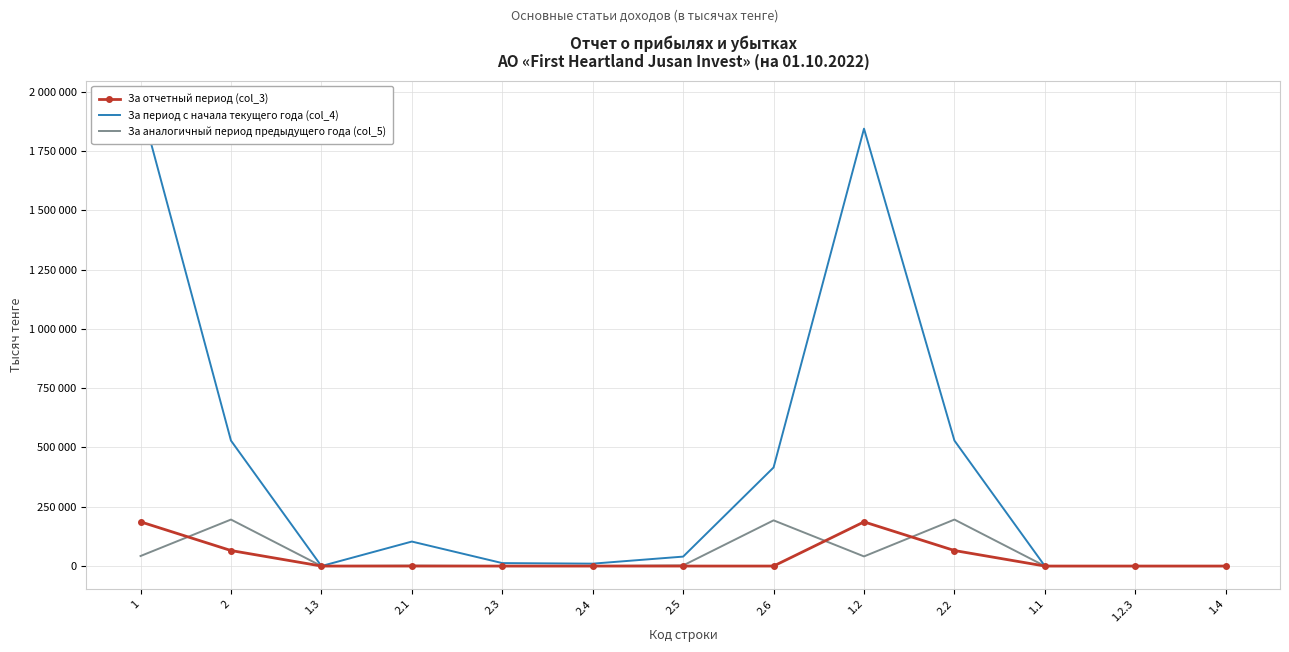

The value of За отчетный период (col_3) at 2.6 is 63203. True or false?

False